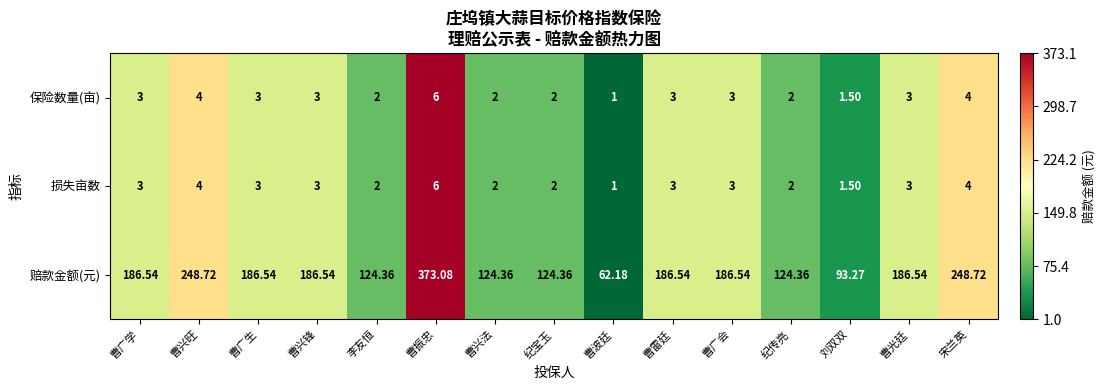

At which category does the chart reach its minimum across all series?

曹波廷